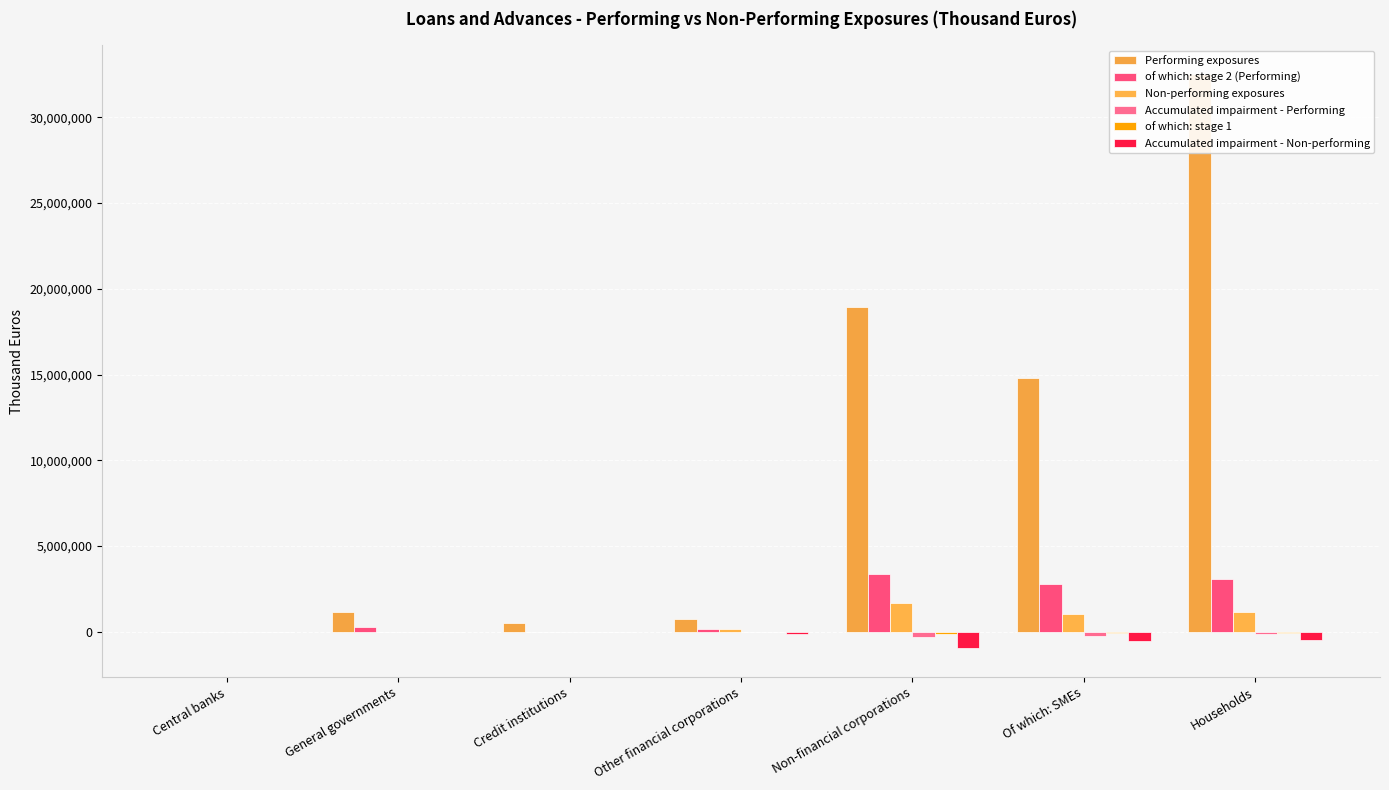

Which category has the lowest value across all series?

Non-financial corporations